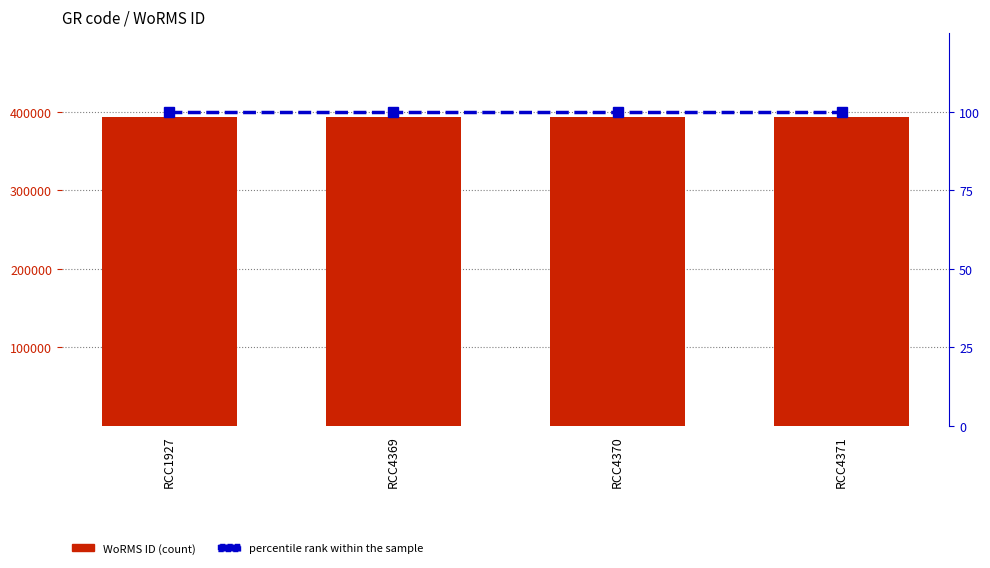

At which category is the sum across all series the highest?

RCC1927